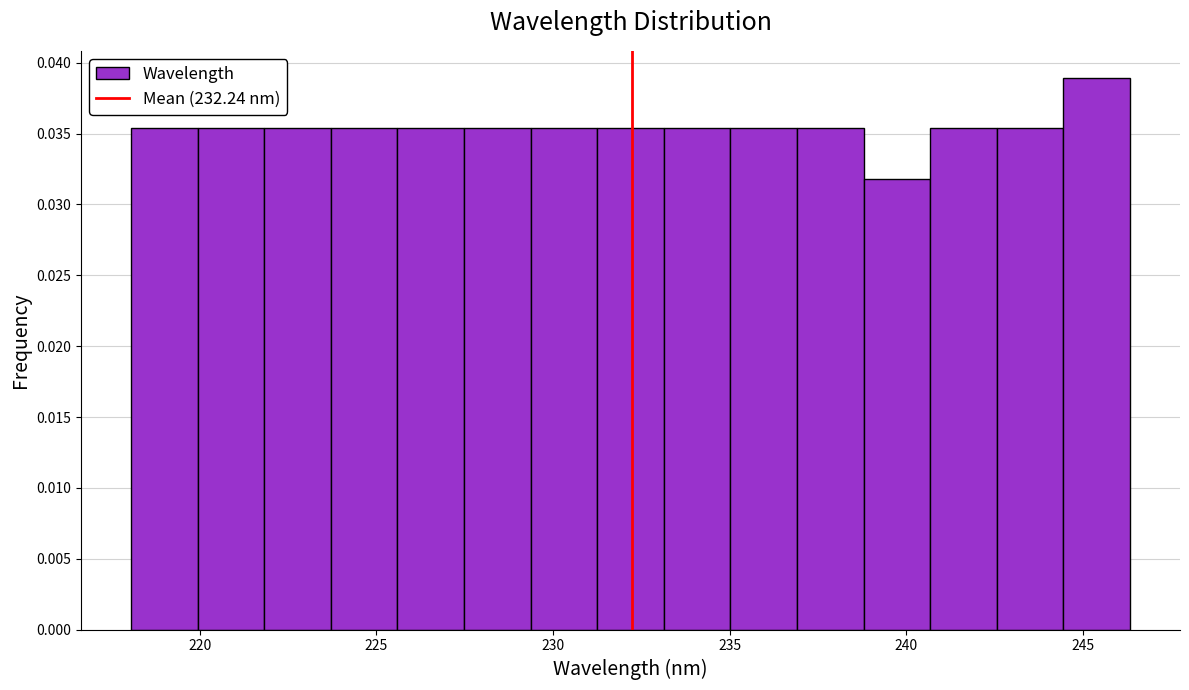

Around what value on the x-axis is the tallest bar? Give the approximate position of its centre, as read against the axis.

245.5